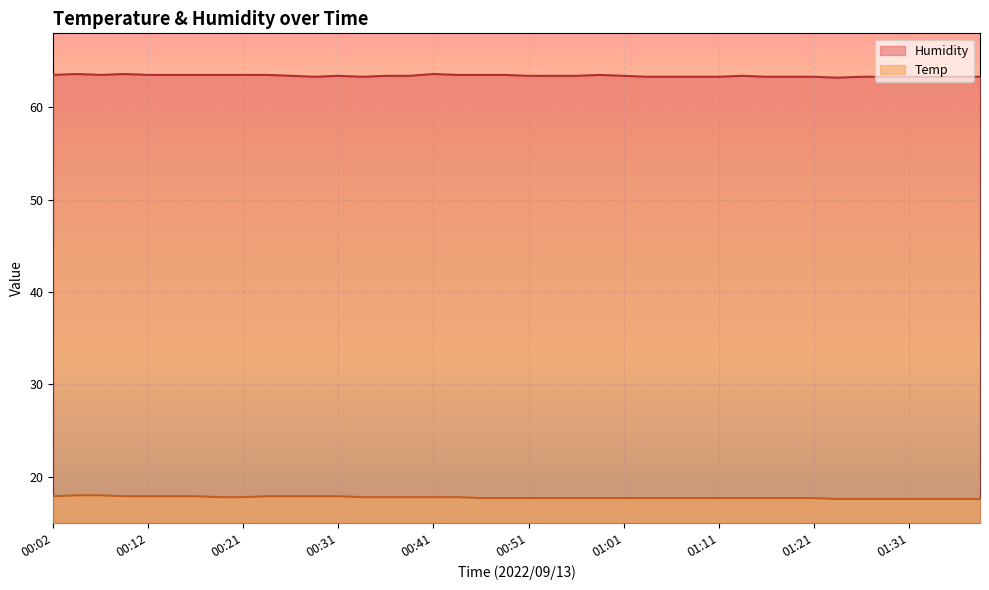

The Temp series shows 17.9 at 00:16. True or false?

True